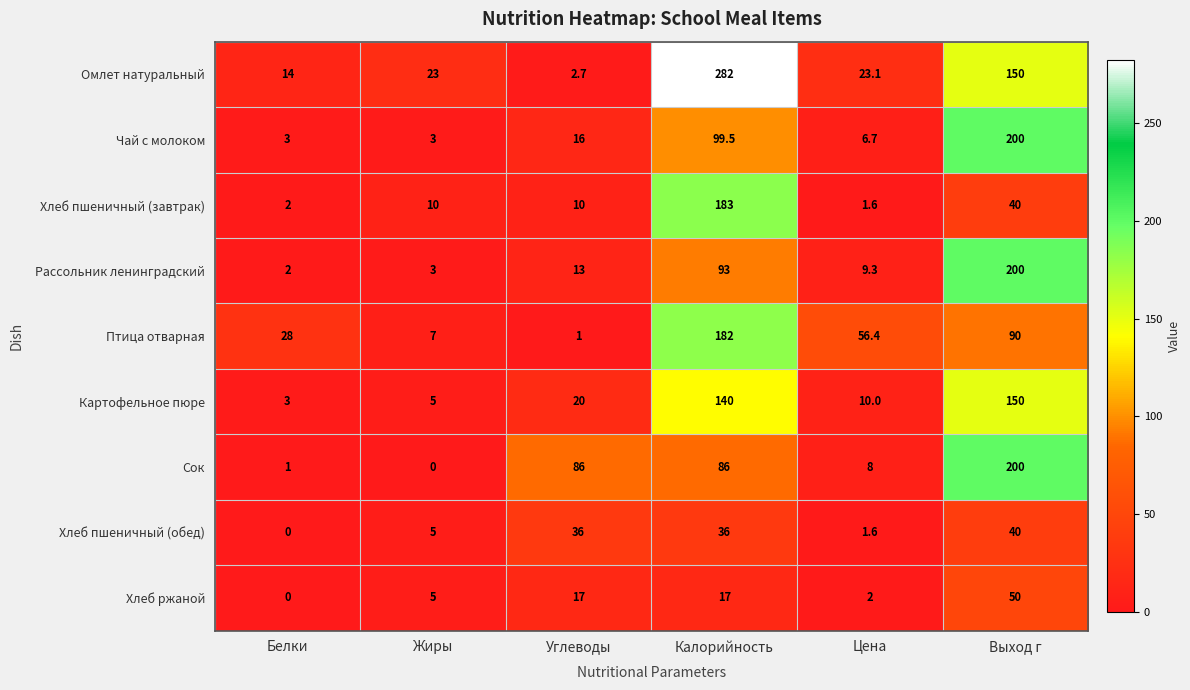

What value does the Хлеб пшеничный (завтрак) series have at Белки?

2.0